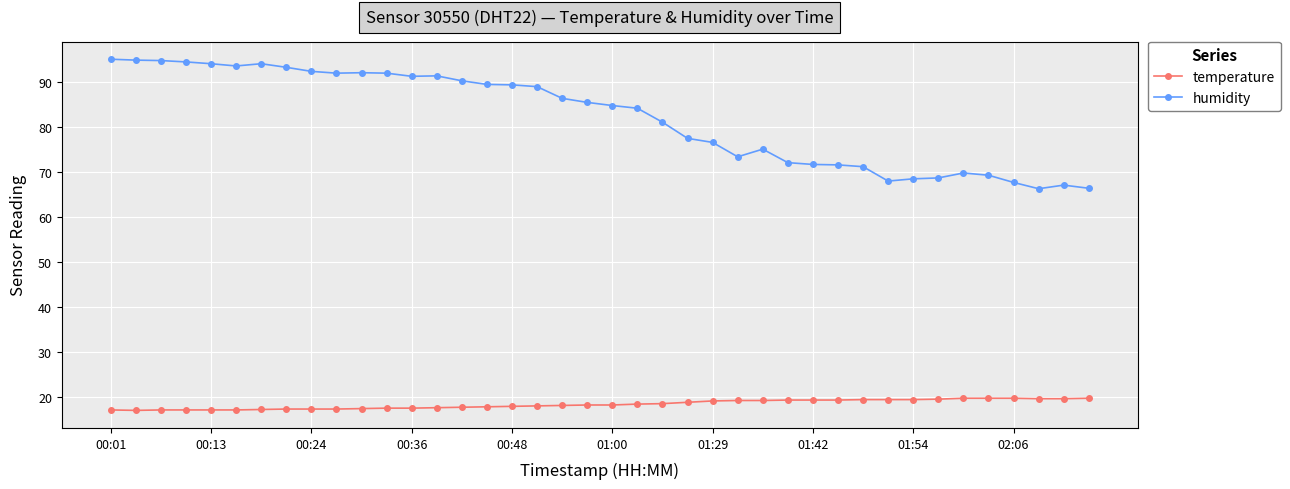

True or false: humidity and temperature intersect in this chart.

False